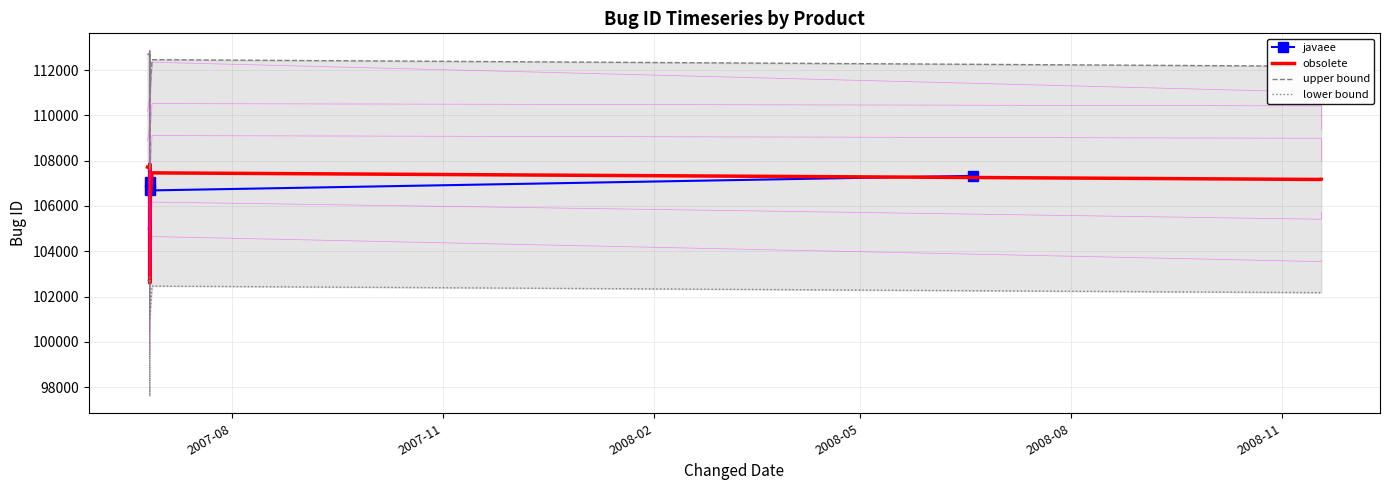

What is the sum of the values at 2007-08 and 2007-11?

213738